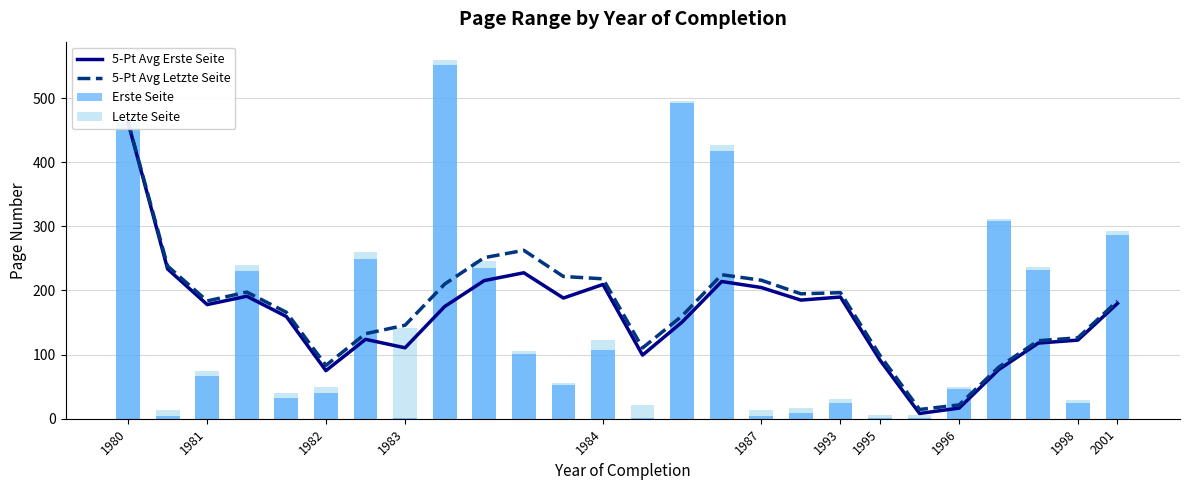

Between 20 and 1982, which is larger?

1982